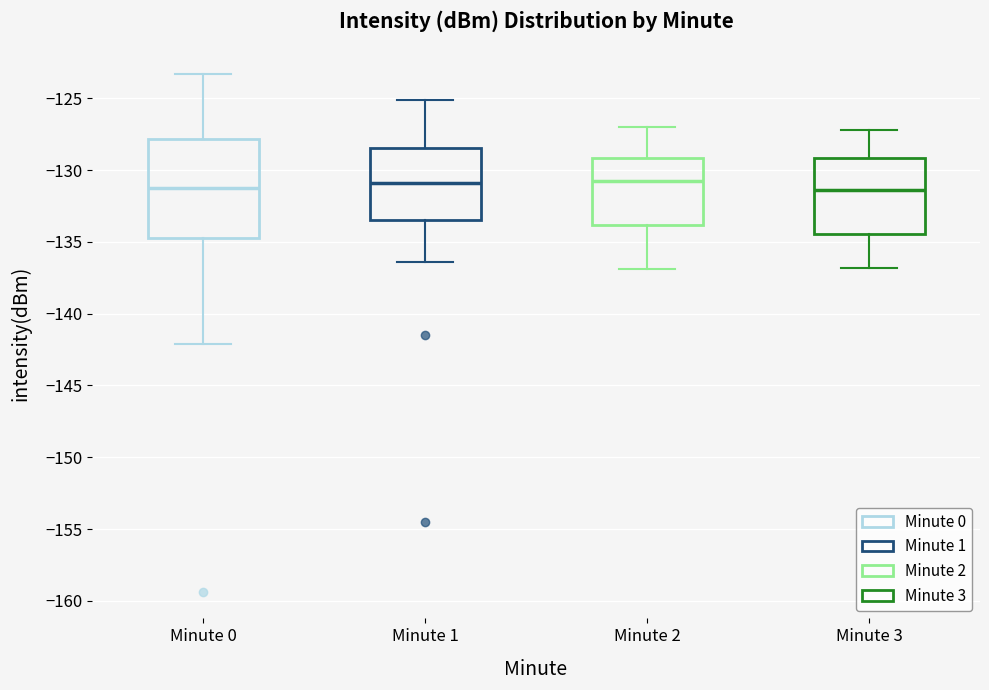

Reading left to right, read every box against the y-axis: the position of its median line, the range the box covers, and the ends of its whiskers. The values are not printed on the chart, so give them approximately, as read against the axis.

Minute 0: median -131.5, box -134.5 to -128.0, whiskers -142.0 to -123.5
Minute 1: median -131.0, box -133.5 to -128.5, whiskers -136.5 to -125.0
Minute 2: median -131.0, box -134.0 to -129.0, whiskers -137.0 to -127.0
Minute 3: median -131.5, box -134.5 to -129.0, whiskers -137.0 to -127.0